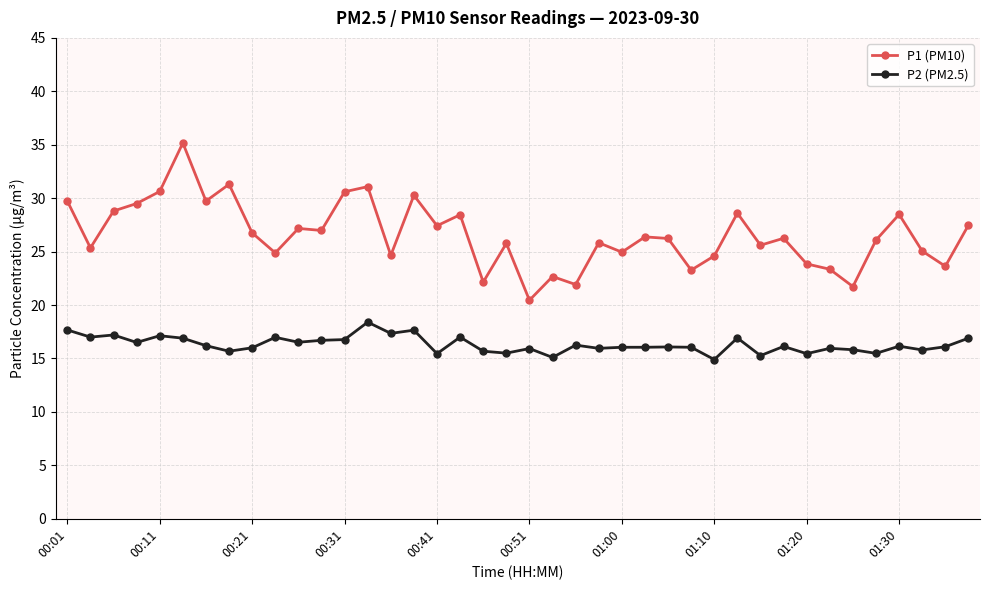

What is the difference between the maximum and minimum values in the P1 (PM10) series?

14.7